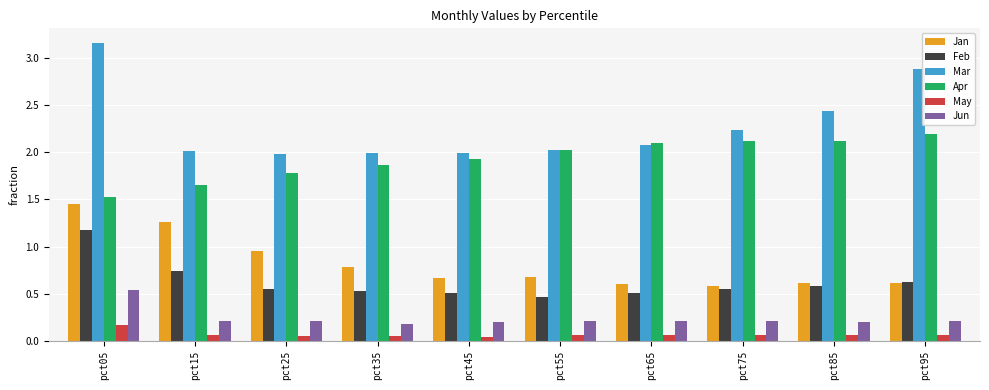

At which category does the chart reach its peak across all series?

pct05